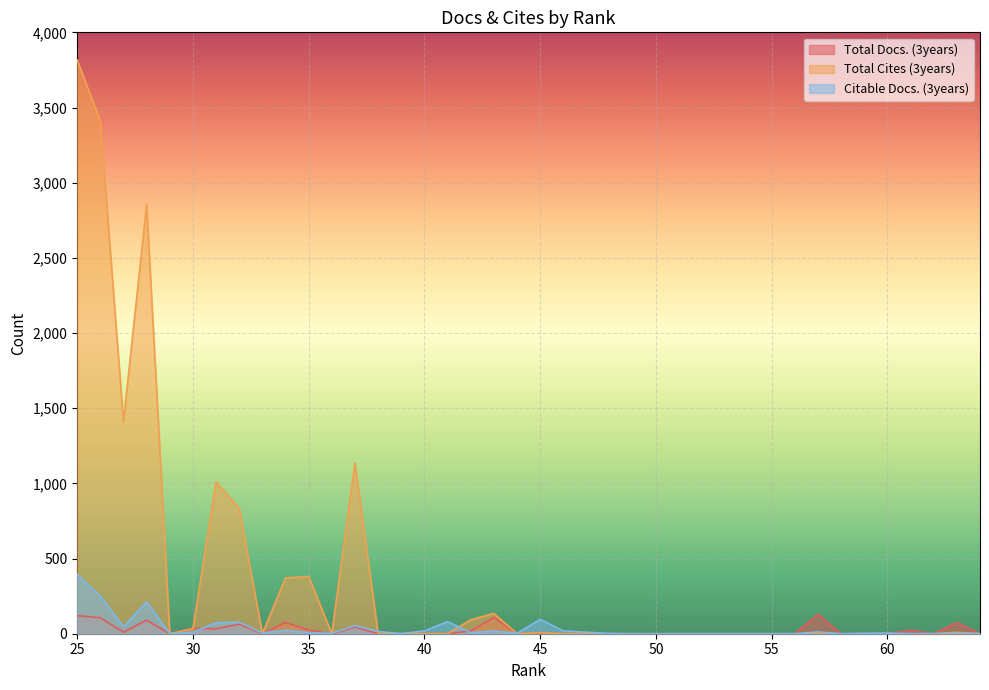

Is it true that Total Docs. (3years) equals 9 at 30?

False